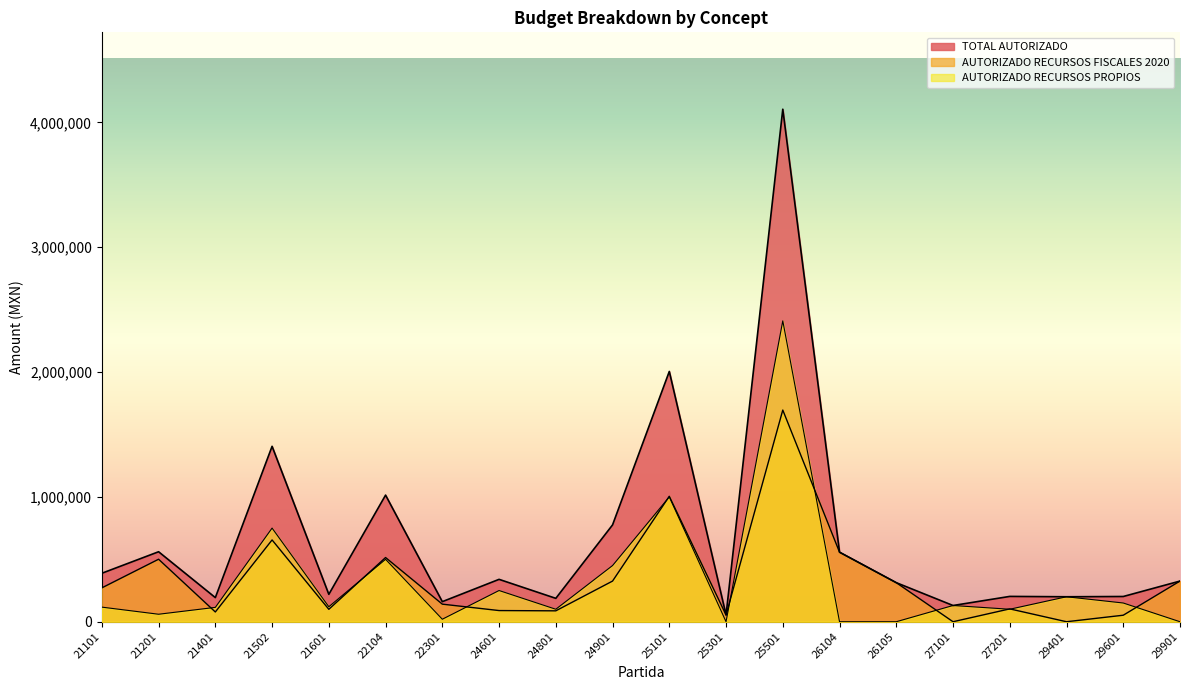

Reading left to right, extract all data points from this chart.

TOTAL AUTORIZADO: 21101=388250	21201=560611	21401=193221	21502=1405212	21601=219504	22104=1014286	22301=160798	24601=339499	24801=187291	24901=775714	25101=2005000	25301=54295	25501=4105611	26104=557143	26105=312883	27101=130000	27201=202857	29401=200000	29601=202147	29901=325714
AUTORIZADO RECURSOS FISCALES 2020: 21101=271250	21201=500611	21401=78221	21502=655212	21601=99504	22104=514286	22301=140798	24601=89499	24801=87291	24901=325714	25101=1005000	25301=54295	25501=1695611	26104=557143	26105=312883	27101=0	27201=102857	29401=0	29601=52147	29901=325714
AUTORIZADO RECURSOS PROPIOS: 21101=117000	21201=60000	21401=115000	21502=750000	21601=120000	22104=500000	22301=20000	24601=250000	24801=100000	24901=450000	25101=1000000	25301=0	25501=2410000	26104=0	26105=0	27101=130000	27201=100000	29401=200000	29601=150000	29901=0